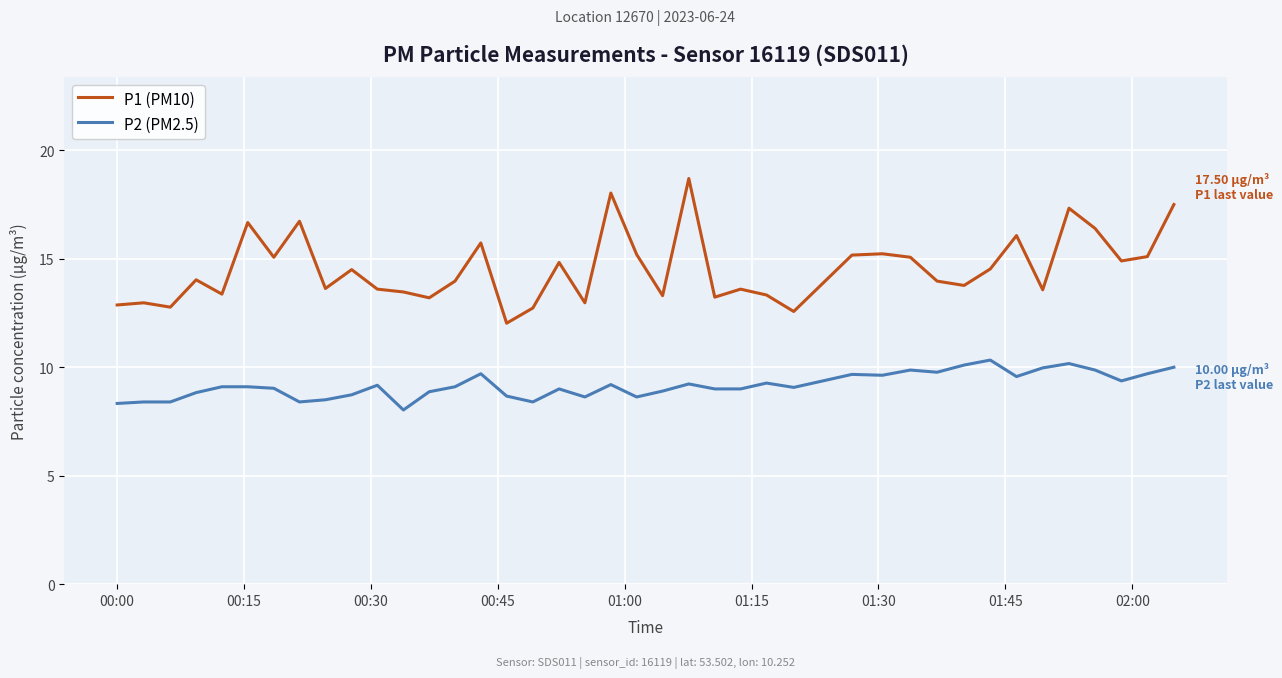

How many lines are shown in the chart?

2